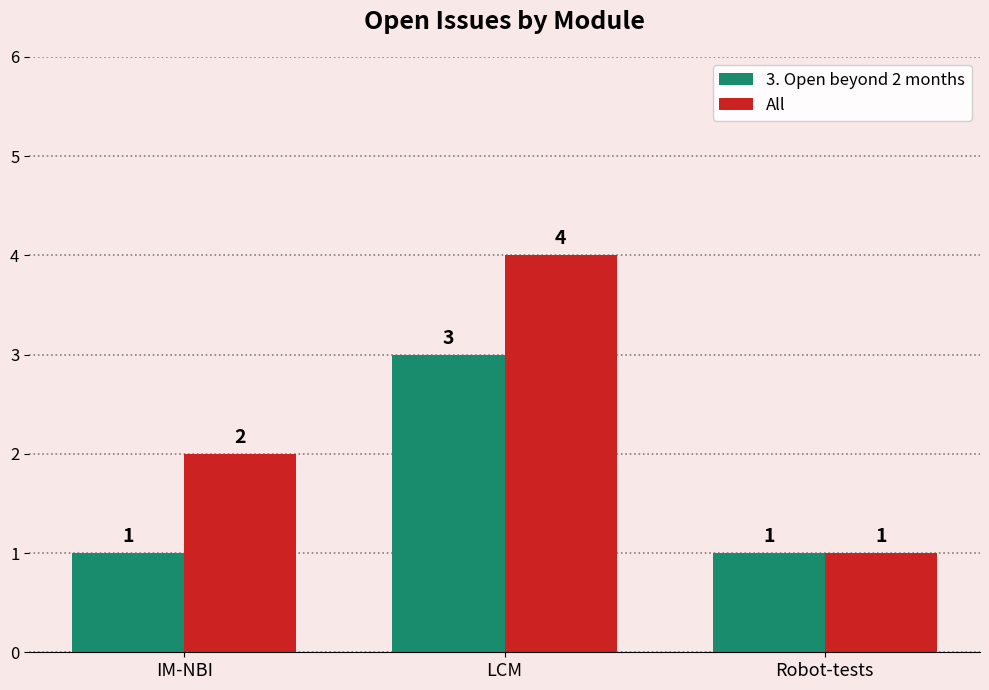

What is the label of the 3rd bar from the right?

IM-NBI